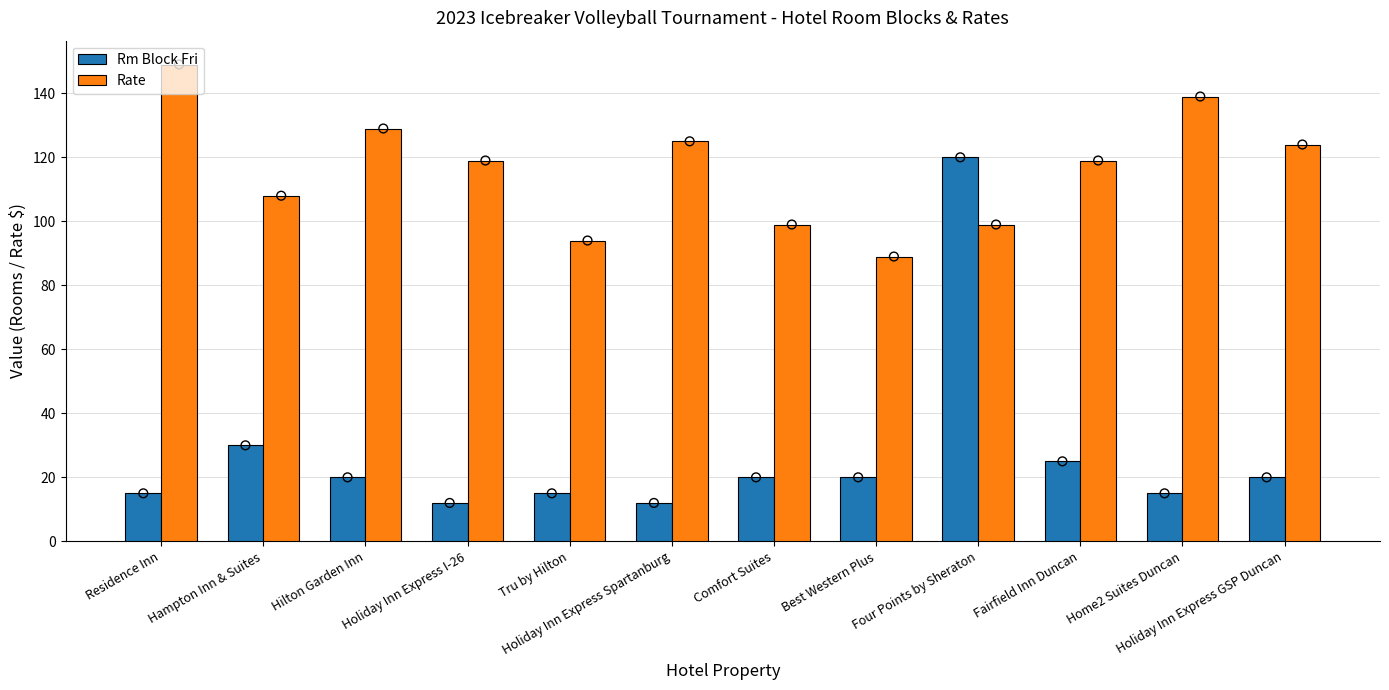

Is the value of Rate at Residence Inn greater than the value of Rm Block Fri at Best Western Plus?

Yes